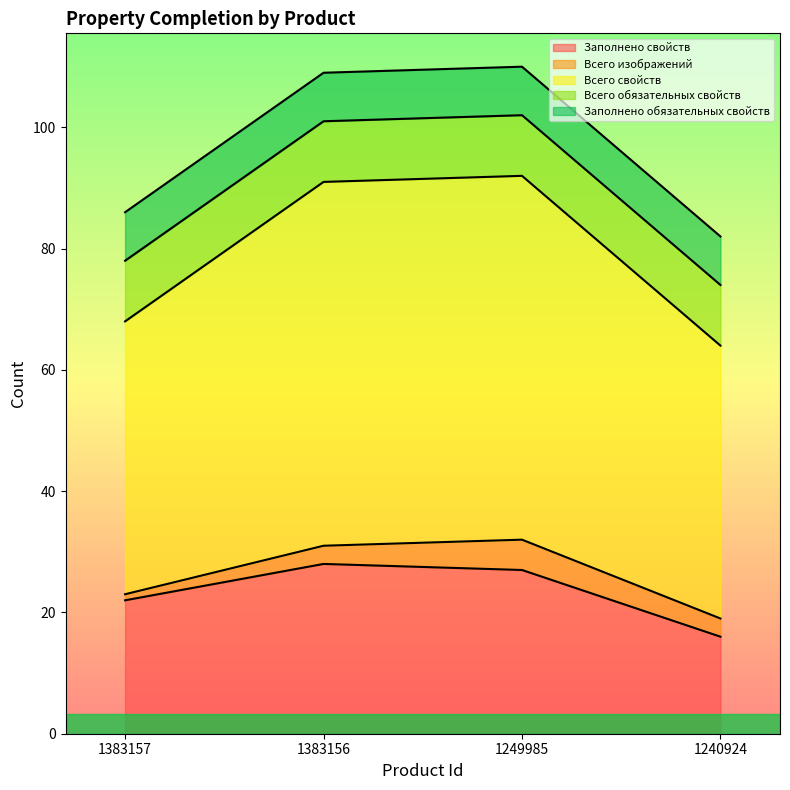

Reading left to right, transcribe all the data shown in this chart.

Заполнено свойств: 22	28	27	16
Всего изображений: 1	3	5	3
Всего свойств: 45	60	60	45
Всего обязательных свойств: 10	10	10	10
Заполнено обязательных свойств: 8	8	8	8